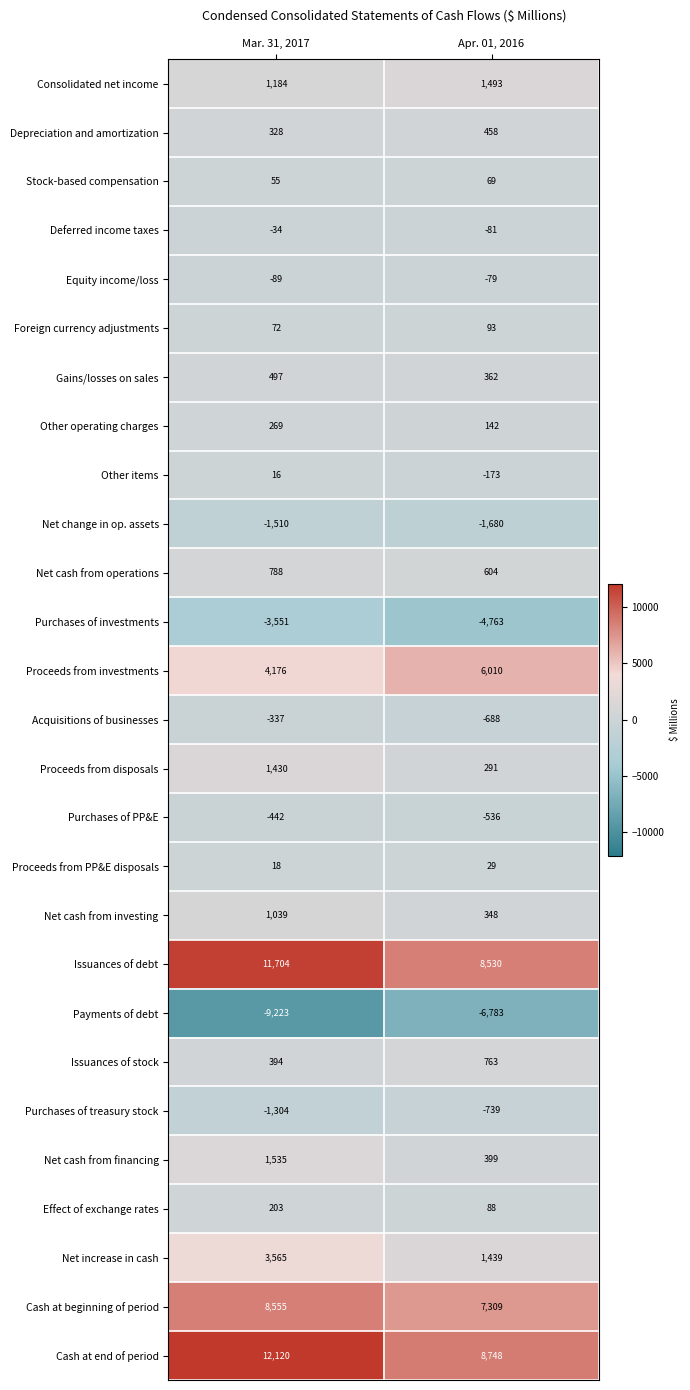

Which series has the largest total across all categories?

Cash at end of period